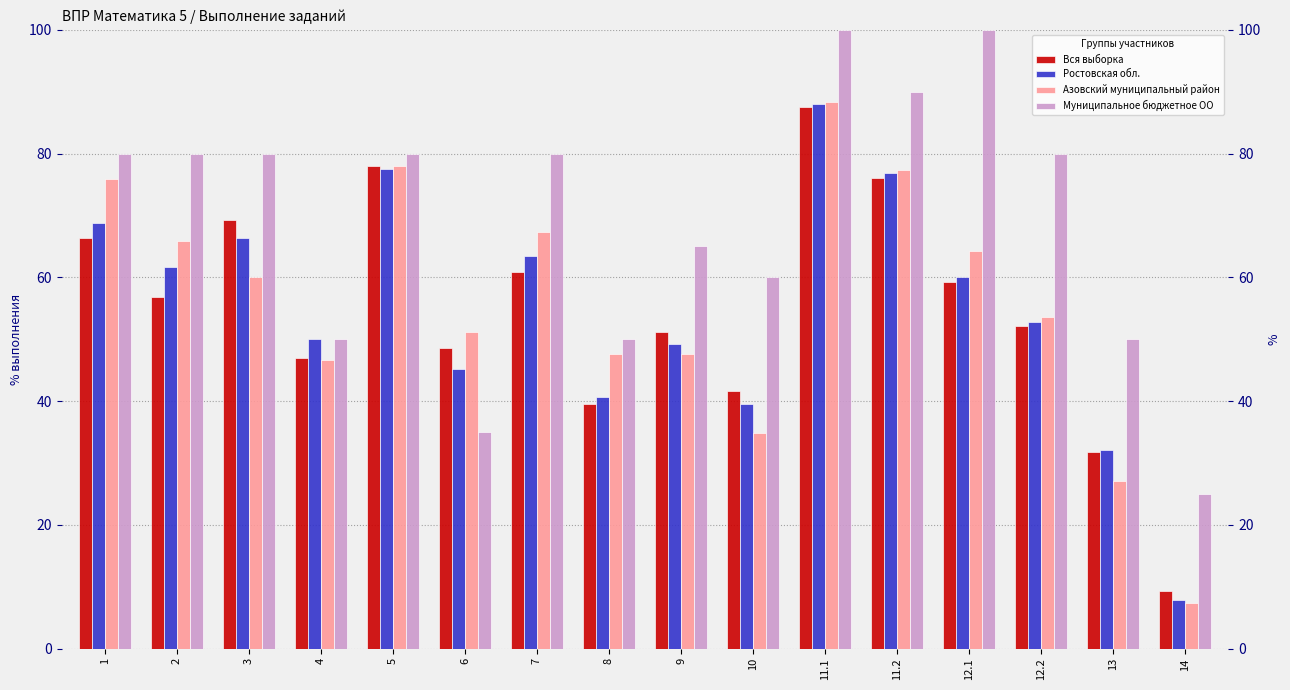

What is the difference between the second highest and minimum values in the Ростовская обл. series?

69.6